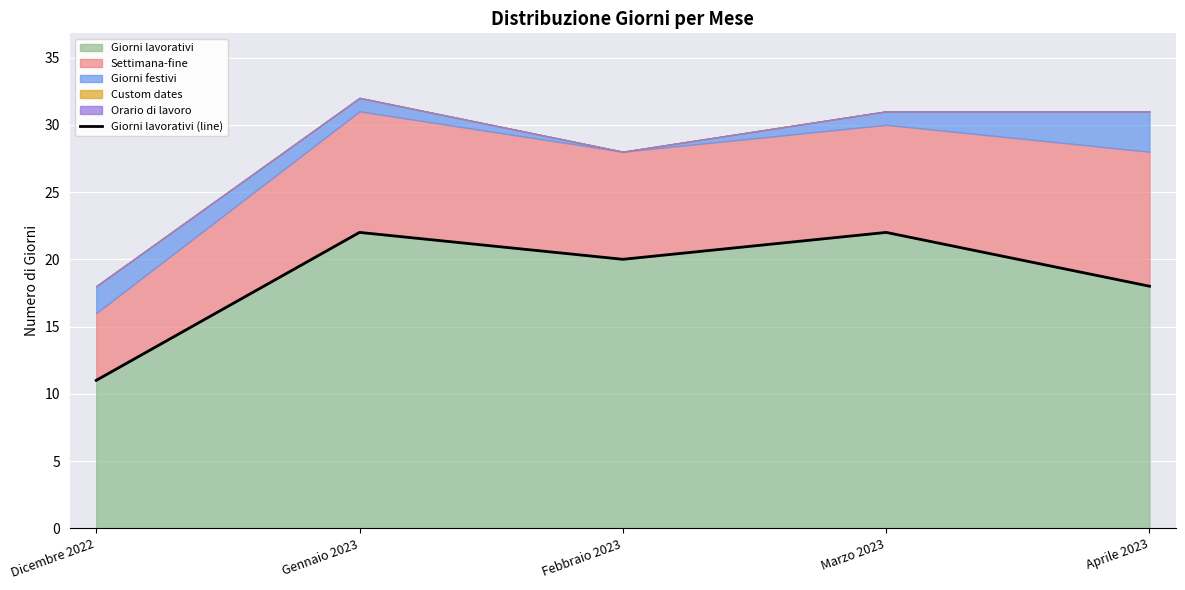

What position from the right is Dicembre 2022?

5